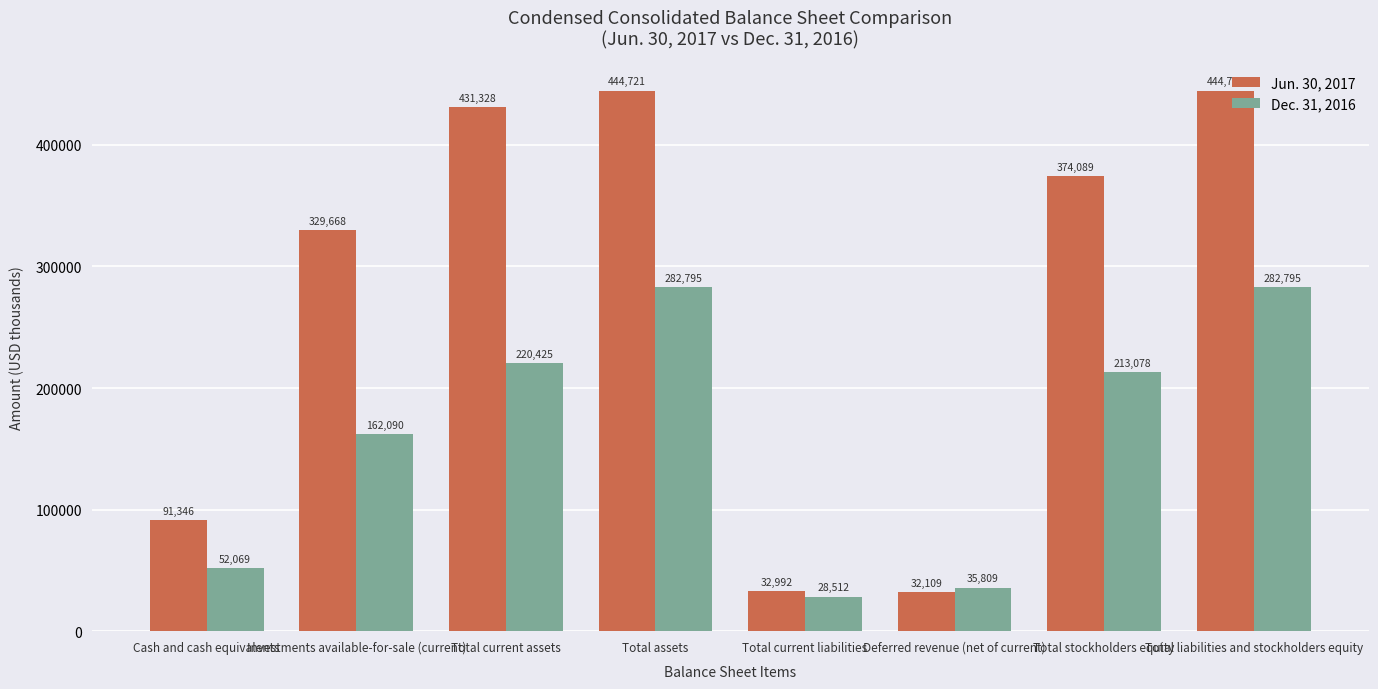

What is the spread (max minus min) of values at Total assets?

161926